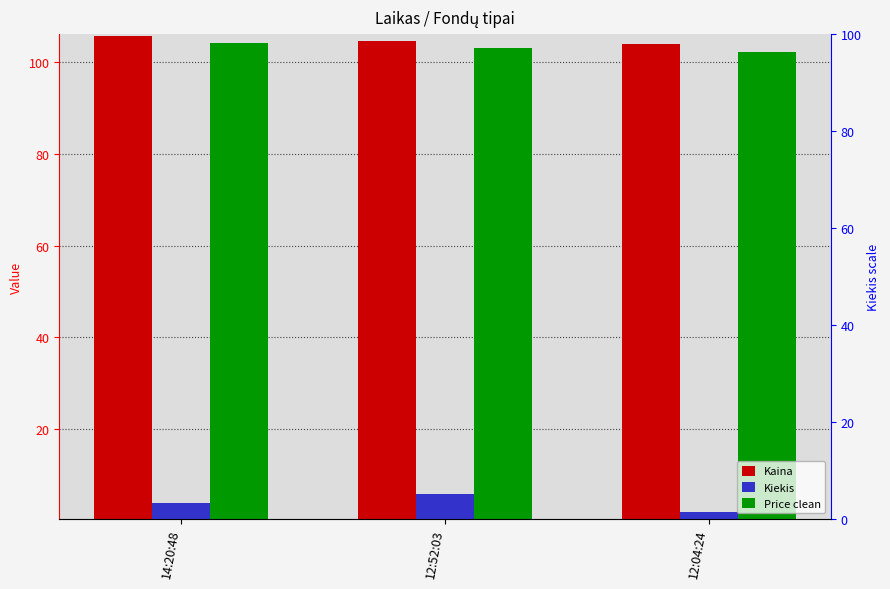

What is the value of the Kiekis bar at the 2nd from the left?

6.0